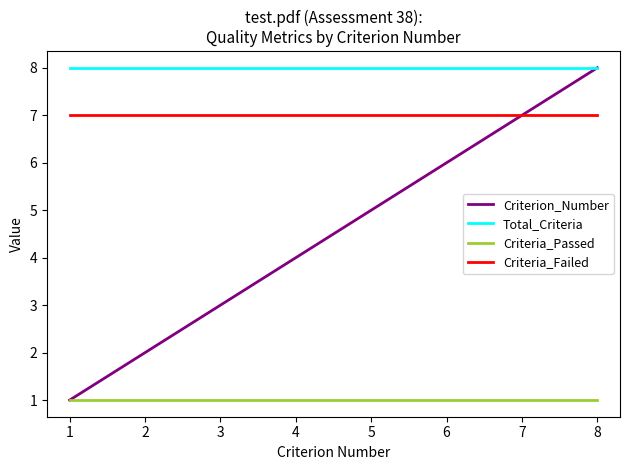

What is the sum of the Criteria_Failed values at 4 and 7?

14